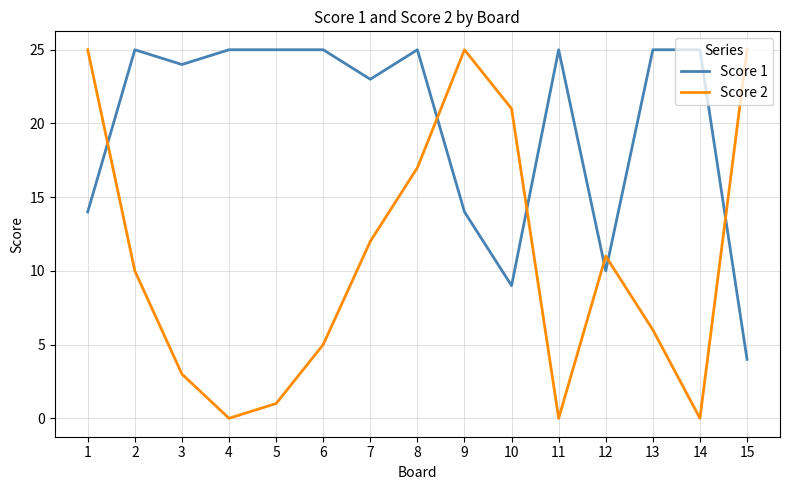

Is this an area chart (filled region under the line)?

No